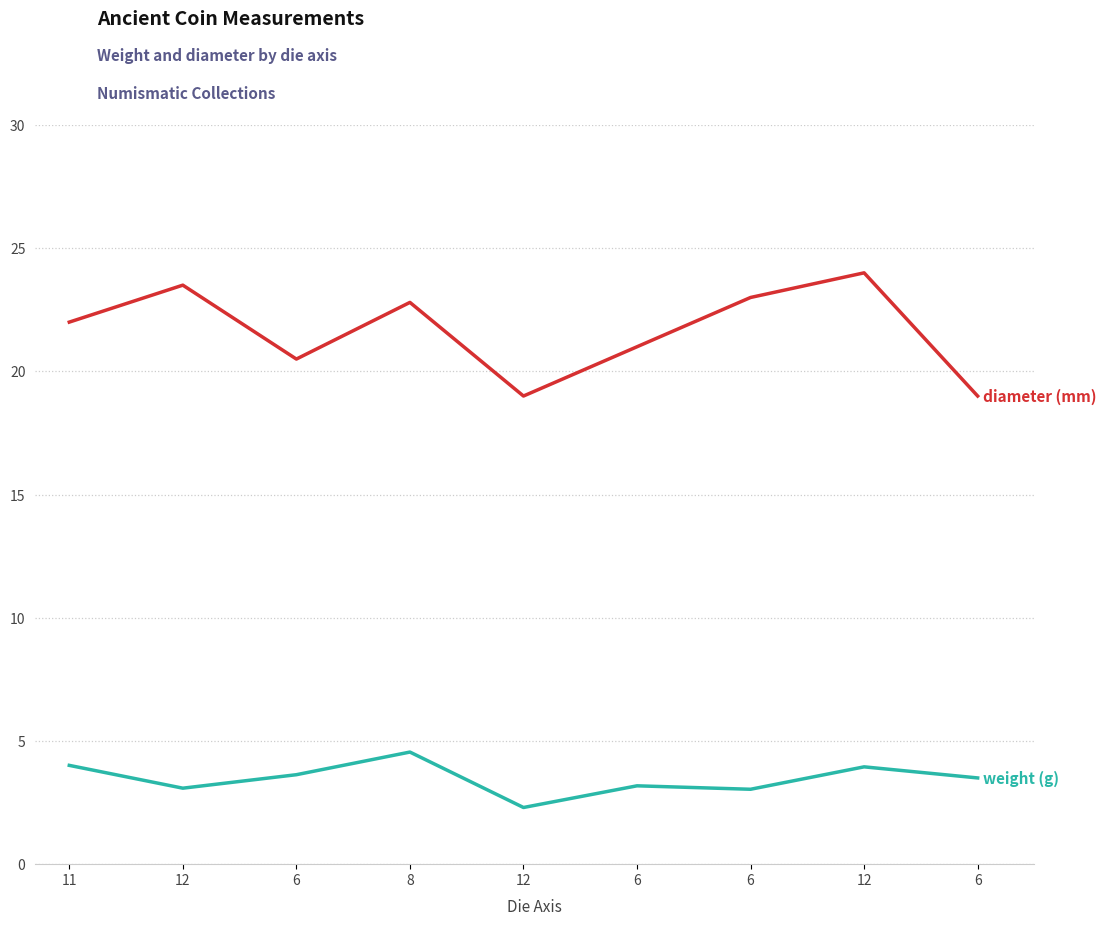

How many lines are shown in the chart?

2